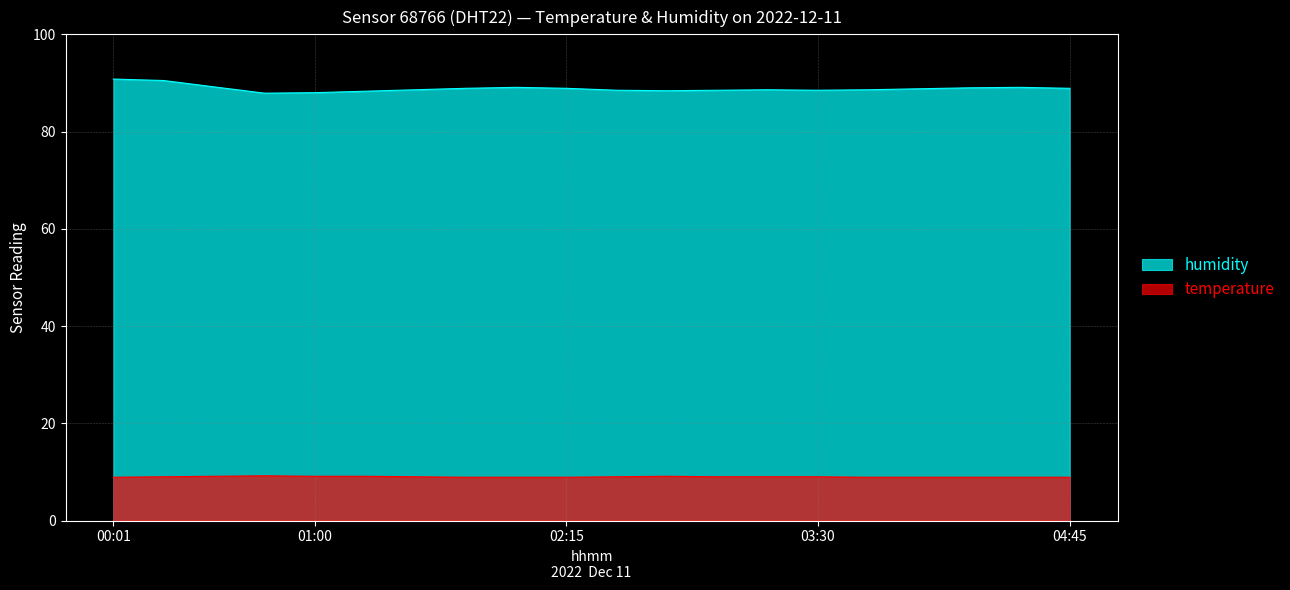

At which label is humidity closest to 89?

04:15